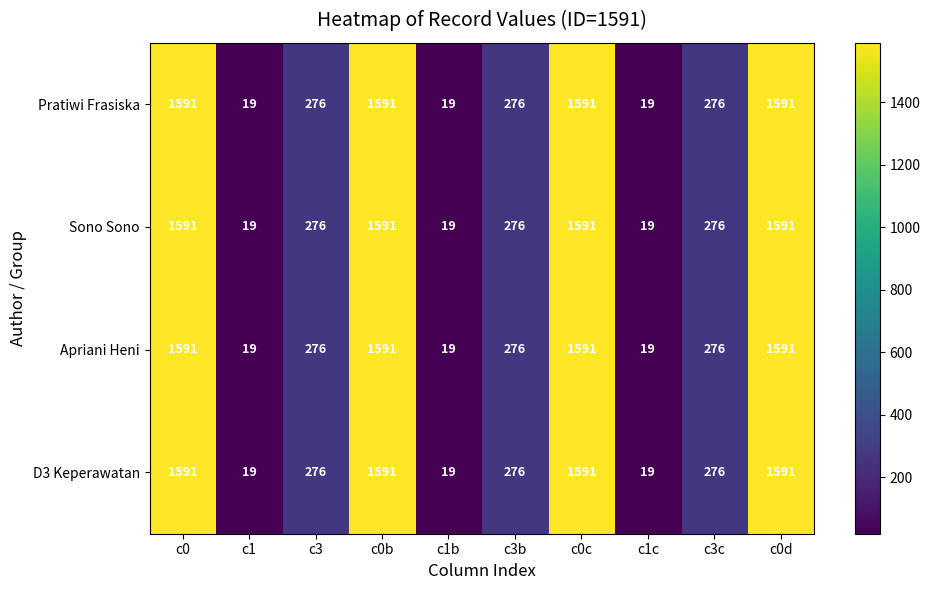

What is the difference between the D3 Keperawatan values at c1c and c0b?

1572